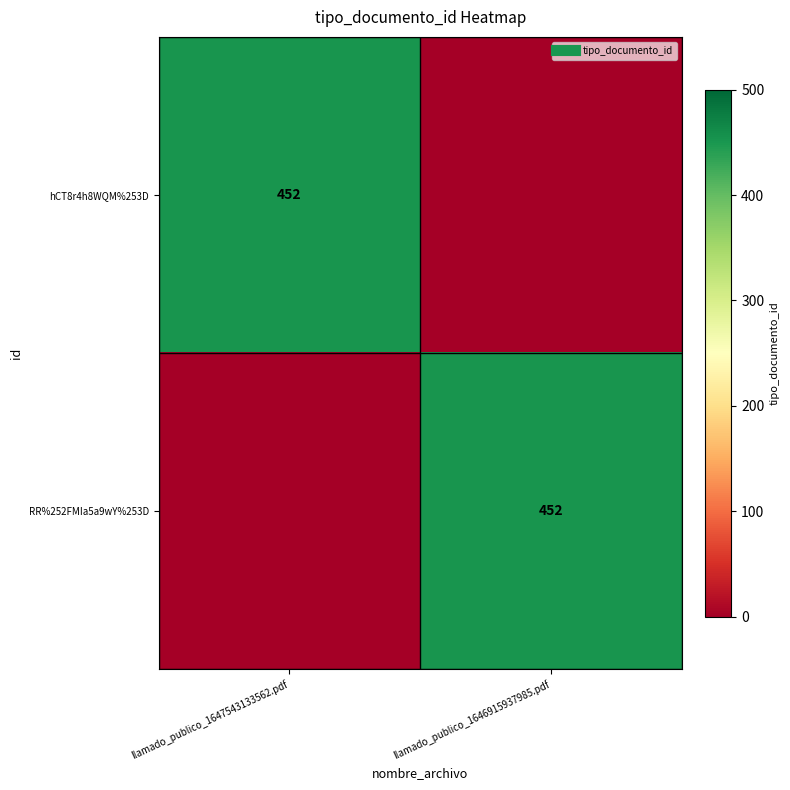

How many values in hCT8r4h8WQM%253D are above zero?

1